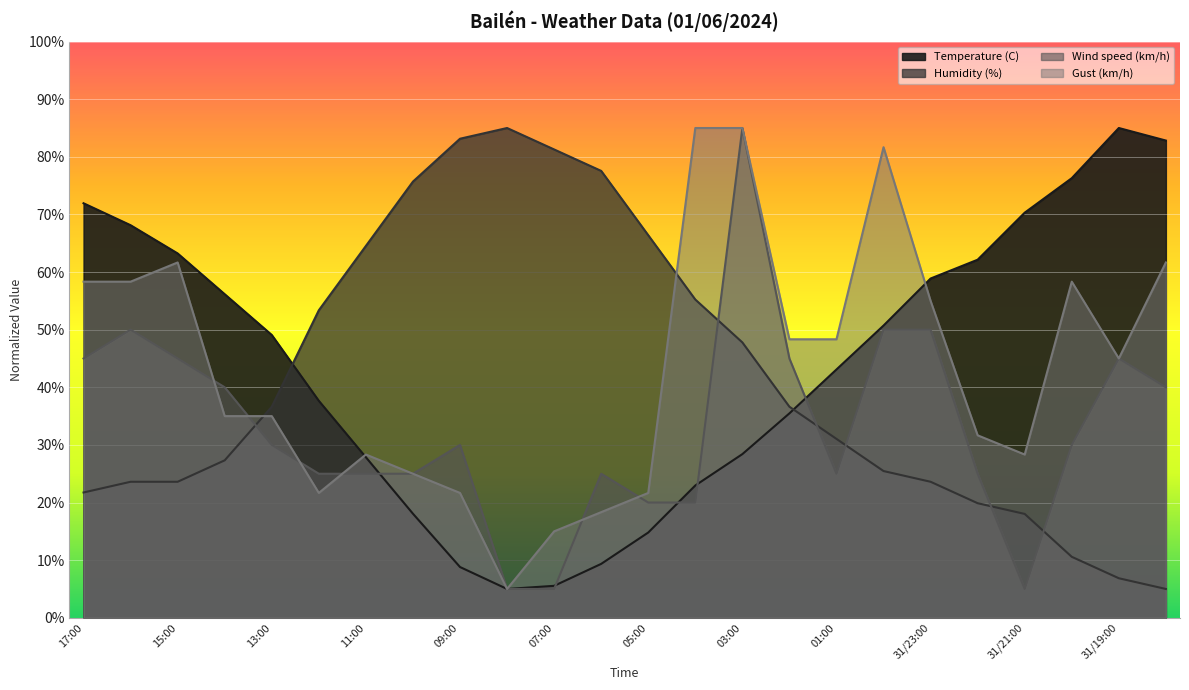

In Gust (km/h), how many points are higher than both neighbors (excluding endpoints)?

4